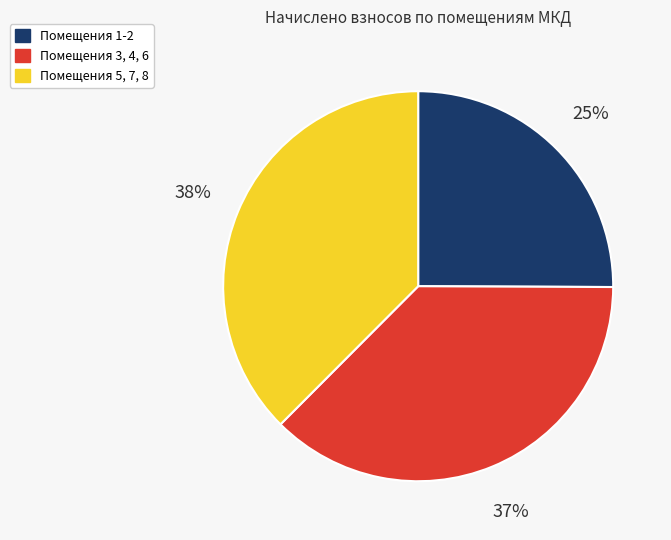

What percentage is the Помещения 1-2 slice, to the nearest percent?

25%